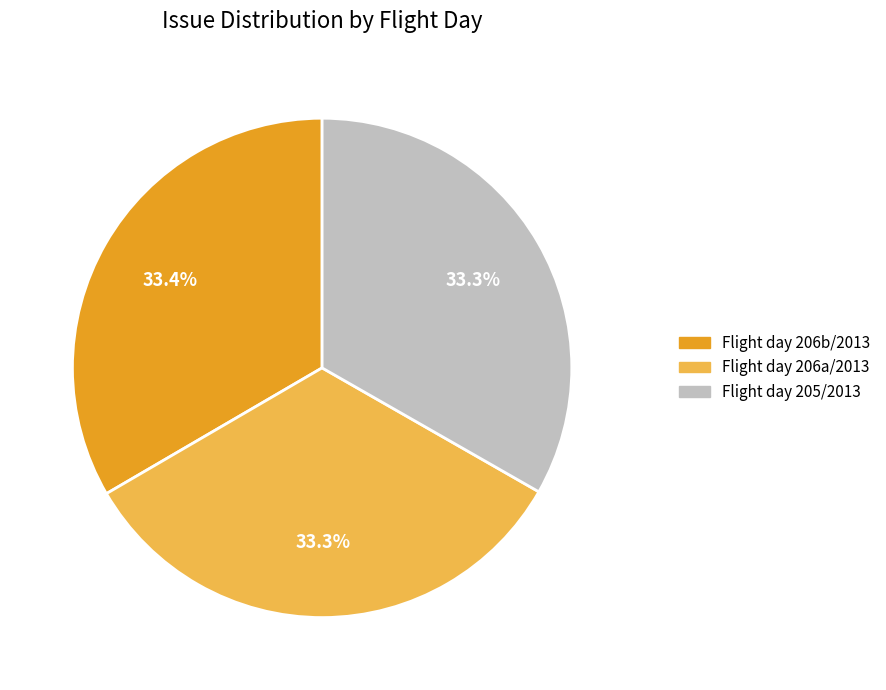

Does any single category account for the majority?

No